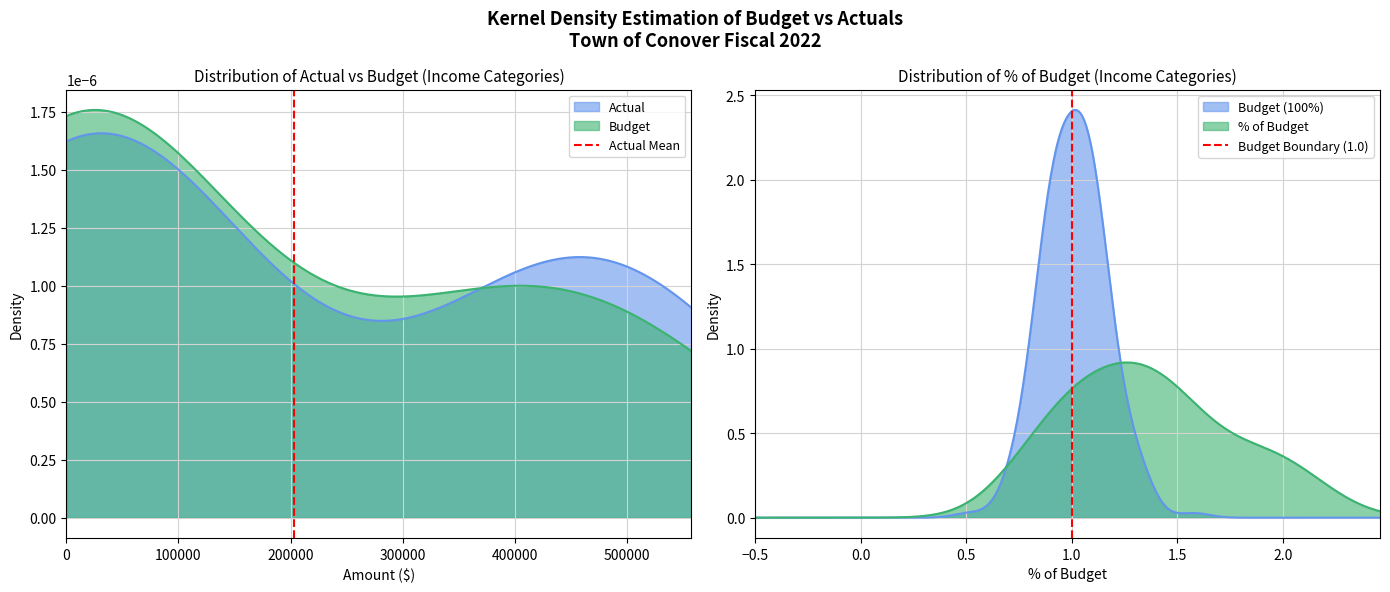

How many lines are shown in the chart?

2